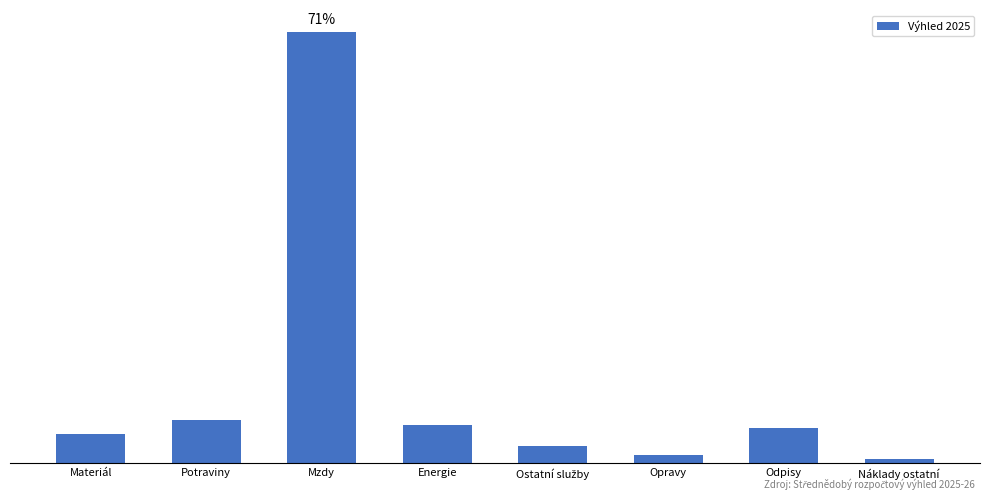

Are the bars horizontal?

No